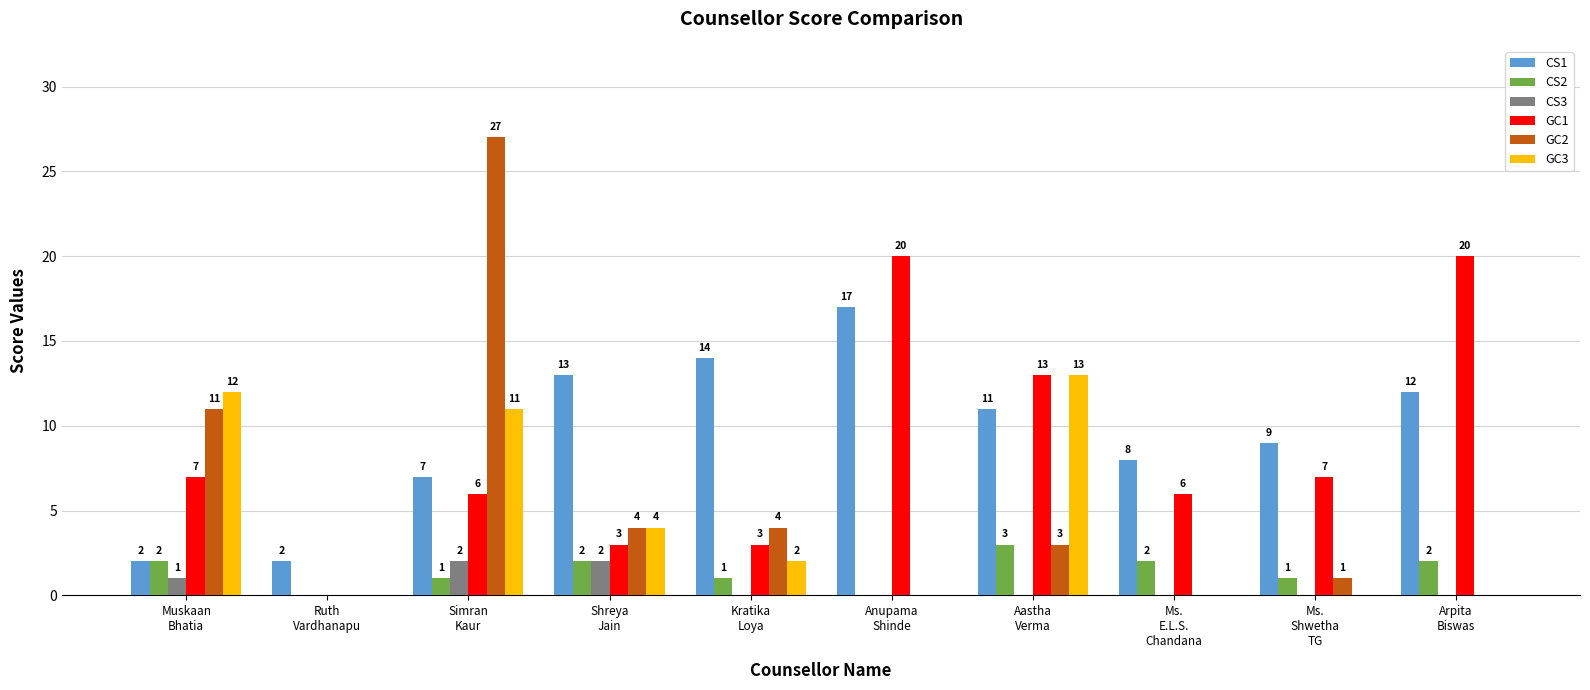

The value of CS2 at Ms.
Shwetha
TG is 1. True or false?

True